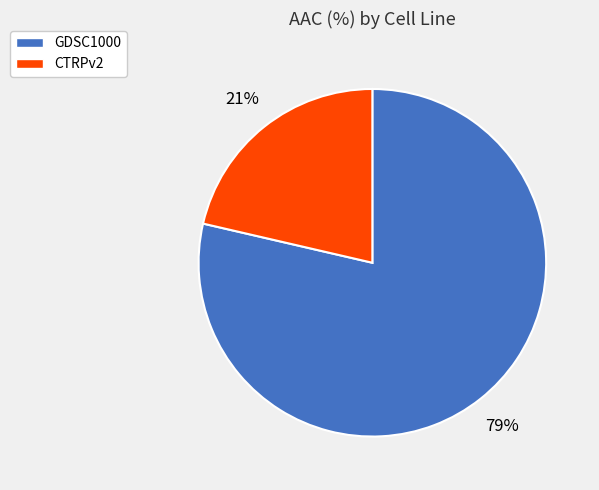

Combined, do GDSC1000 and CTRPv2 account for over 50%?

Yes